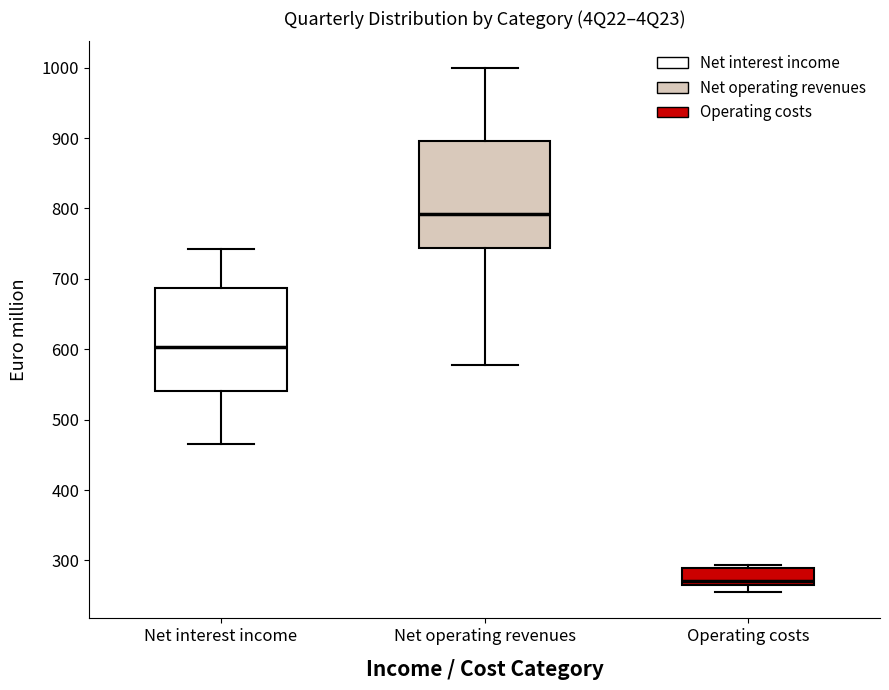

Where is the upper edge of the box for Net operating revenues on the y-axis? The values are not printed on the chart, so give them approximately, as read against the axis.

900